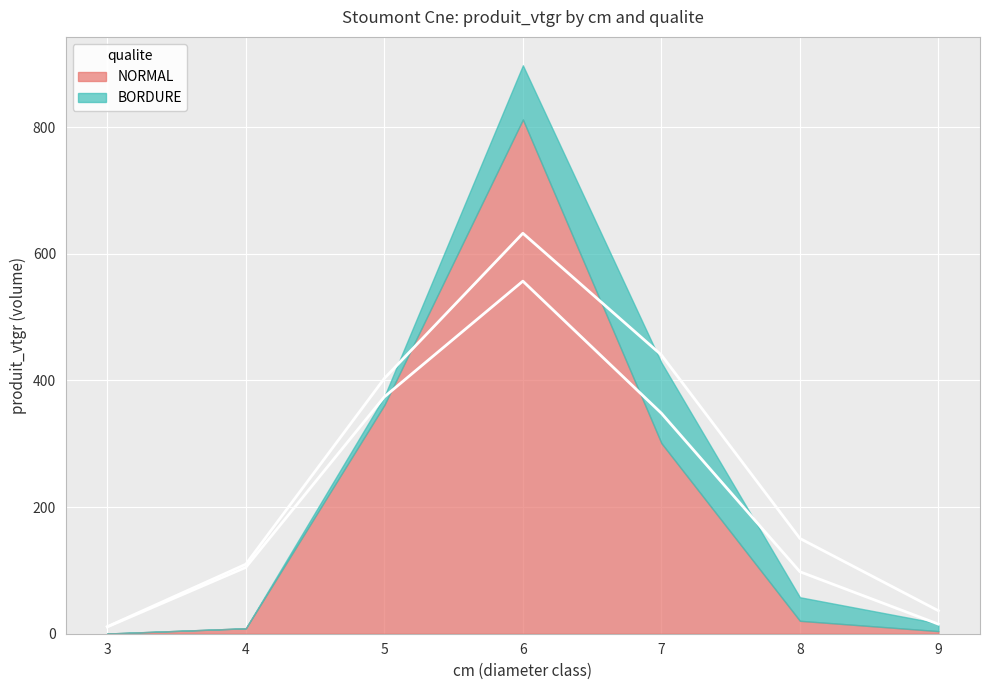

Does the chart display data point markers on the line(s)?

No